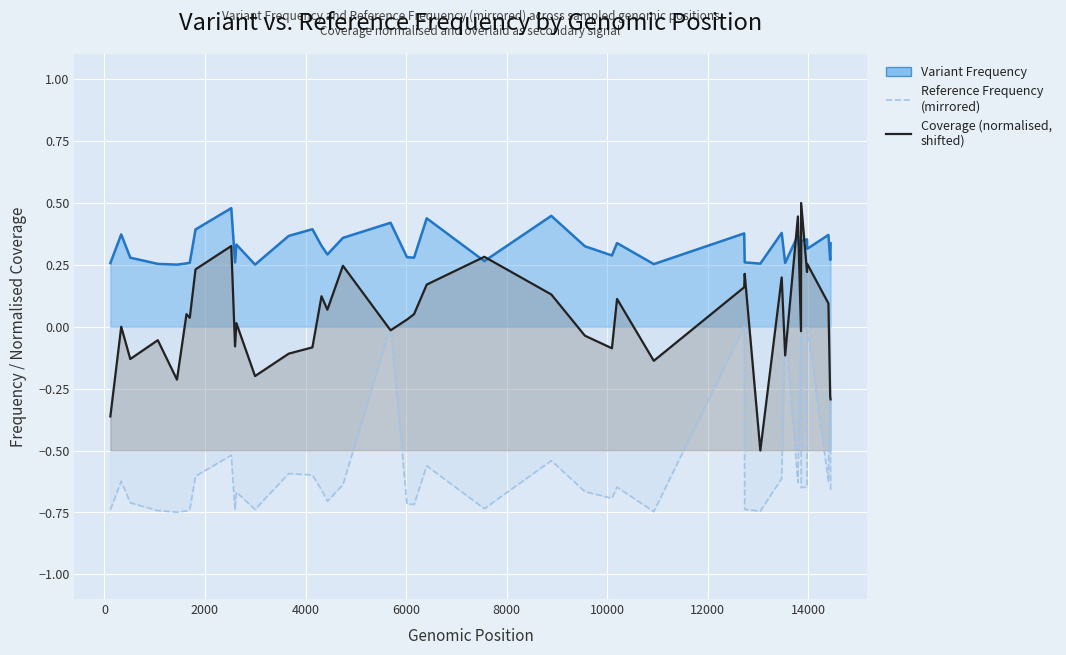

How many Reference Frequency (mirrored) values are between 0 and 1?

6